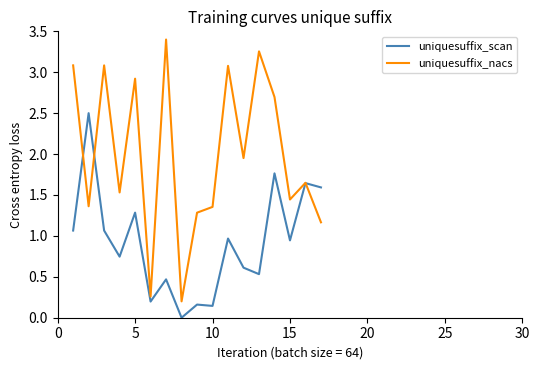

How many intersections are there between uniquesuffix_nacs and uniquesuffix_scan?

3